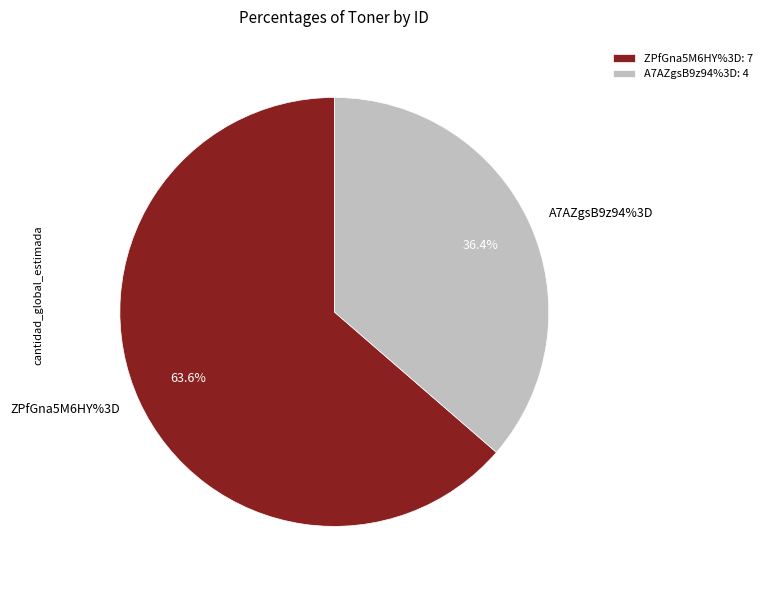

How many segments does this pie chart have?

2